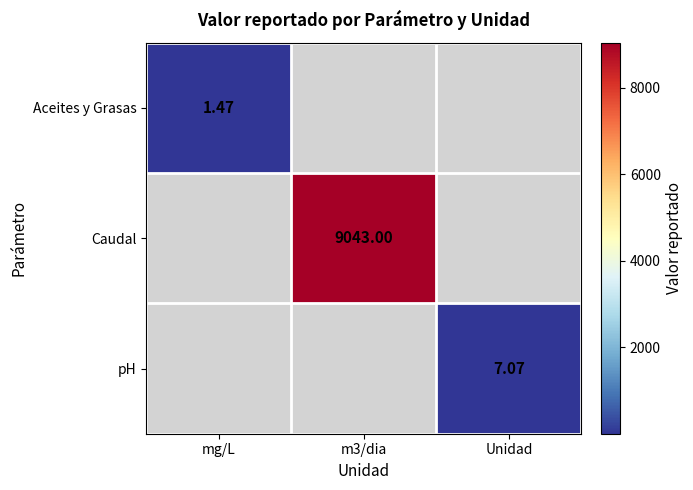

At which category does the chart reach its peak across all series?

m3/dia